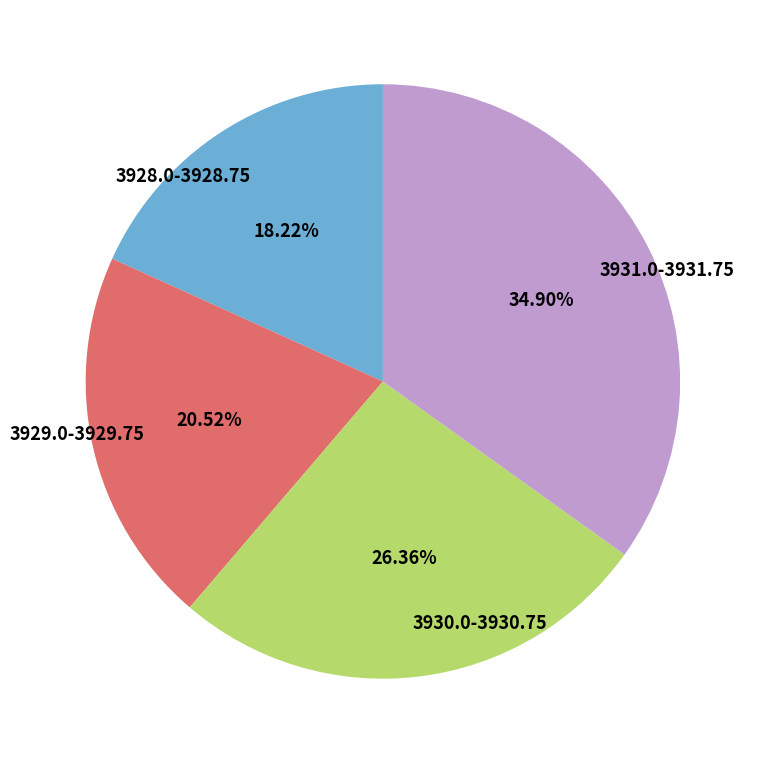

Between 3930.0-3930.75 and 3929.0-3929.75, which is larger?

3930.0-3930.75